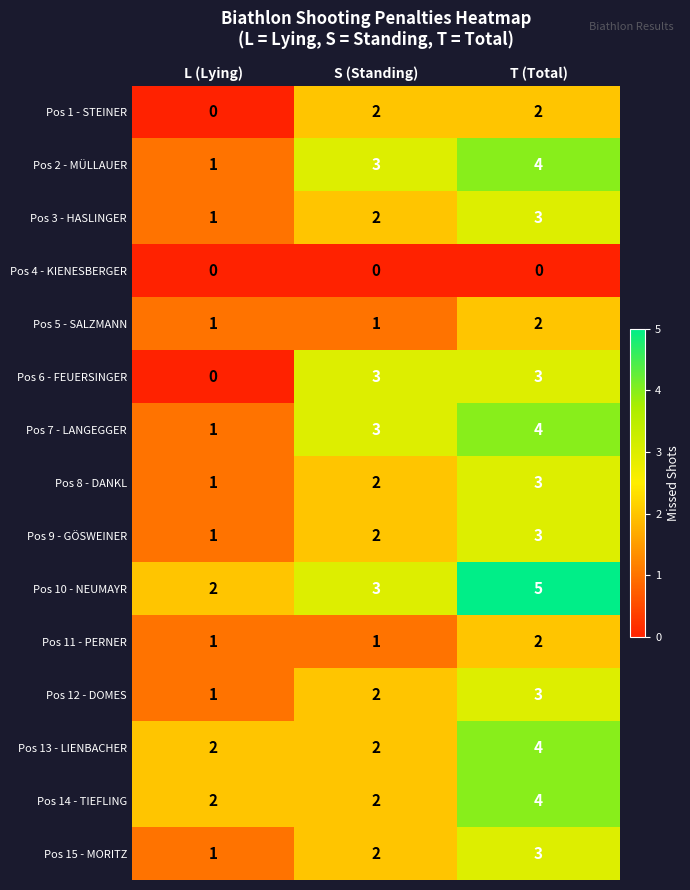

Between L (Lying) and S (Standing), which series saw the biggest shift?

Pos 6 - FEUERSINGER